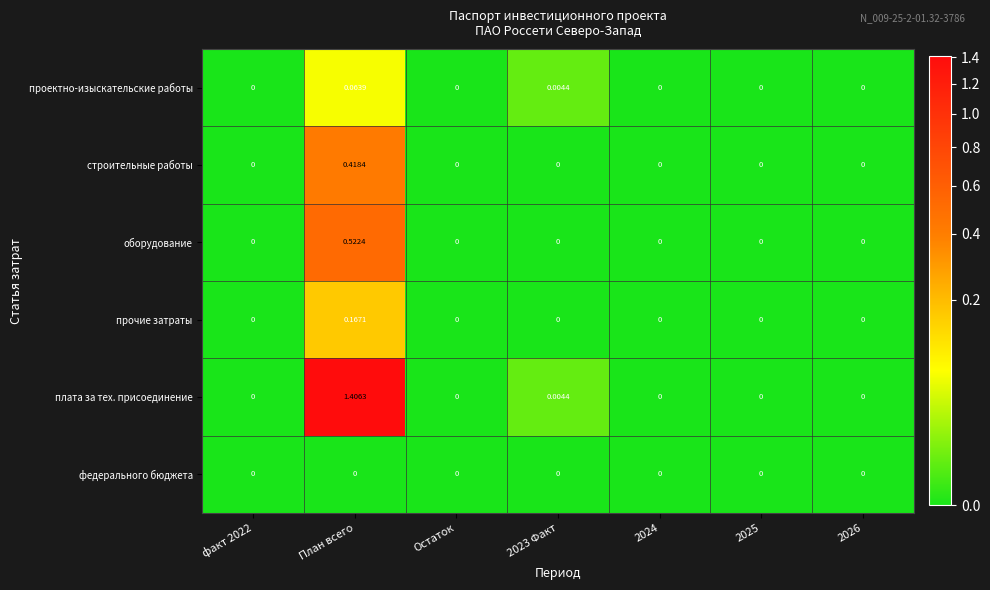

Which category has the highest value in the прочие затраты series?

План всего